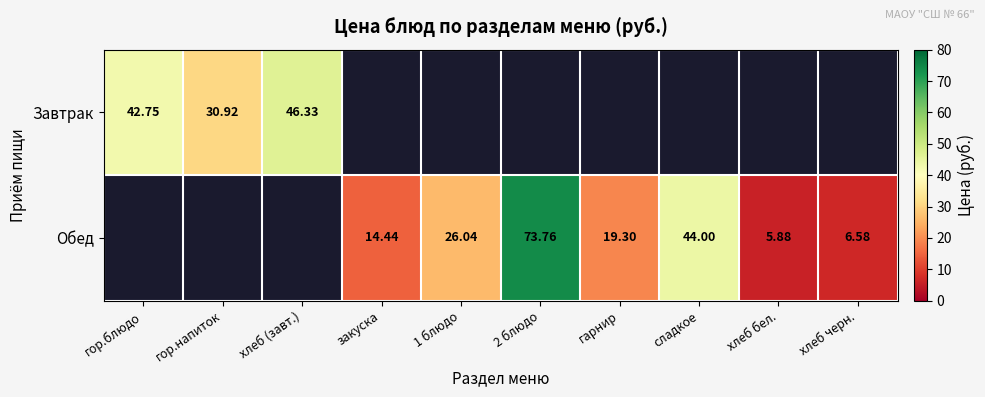

Is the value of Обед at хлеб бел. greater than the value of Завтрак at хлеб (завт.)?

No